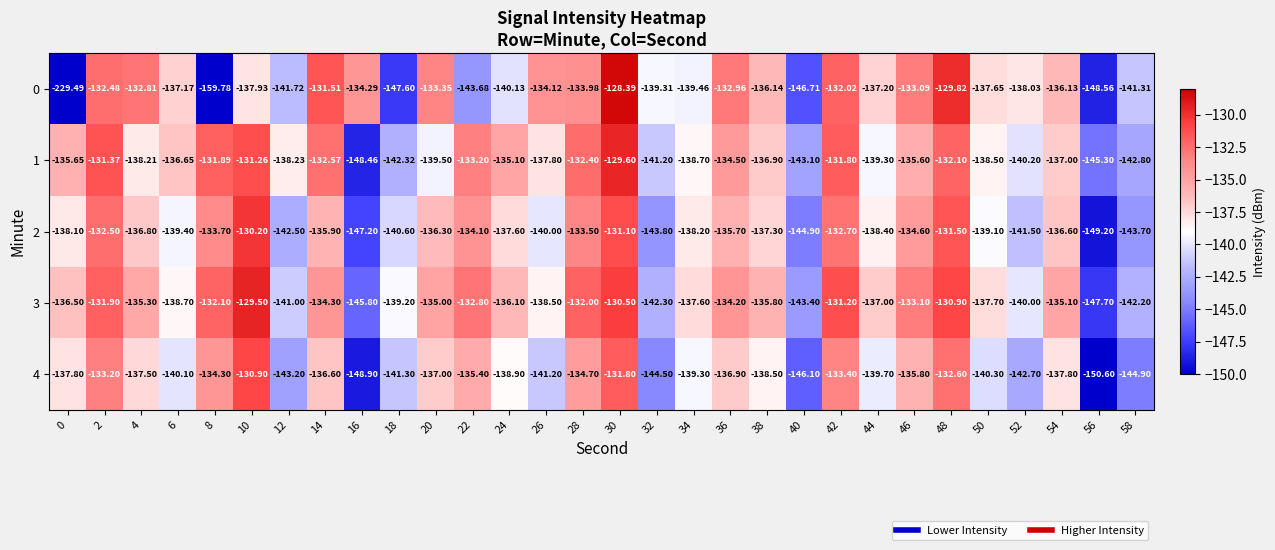

Is the value of 3 at 12 greater than the value of 4 at 20?

No